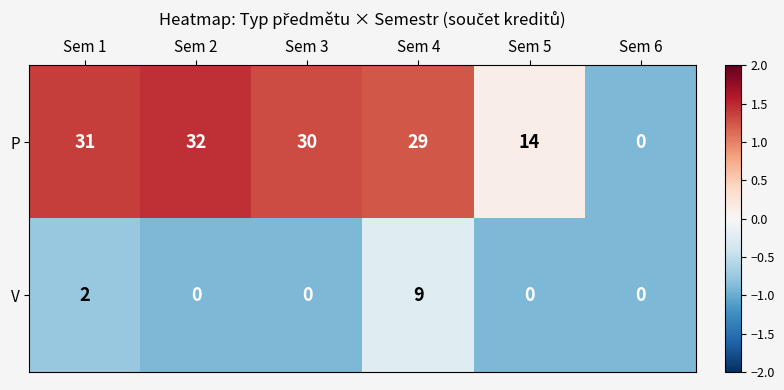

The value of V at Sem 6 is -5. True or false?

False